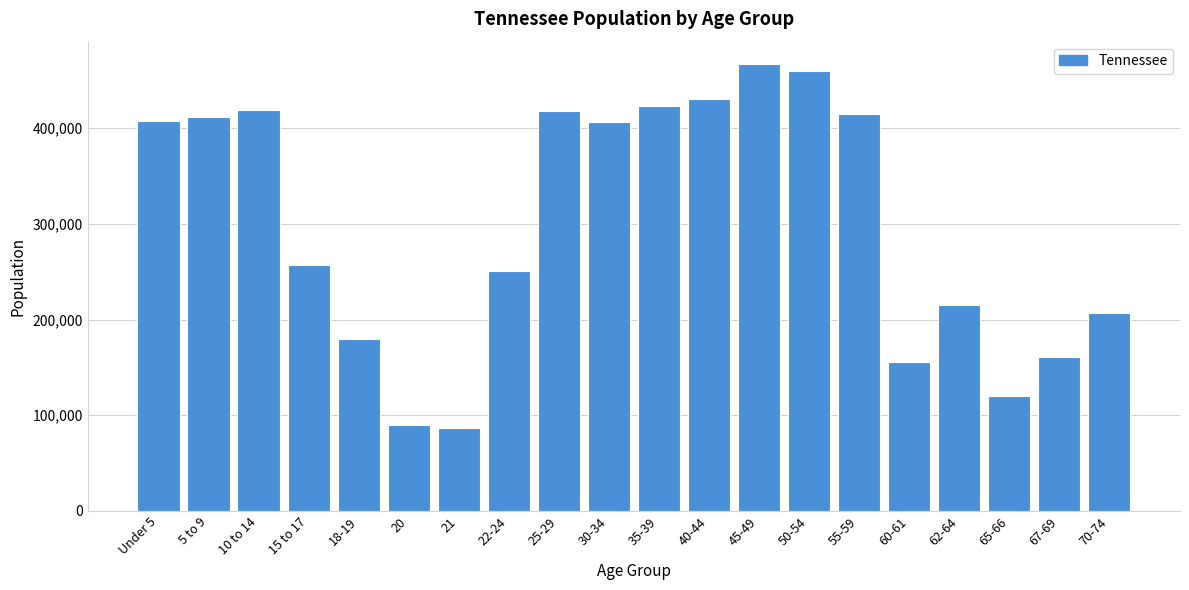

What is the change in value from 21 to 40-44?

+344152